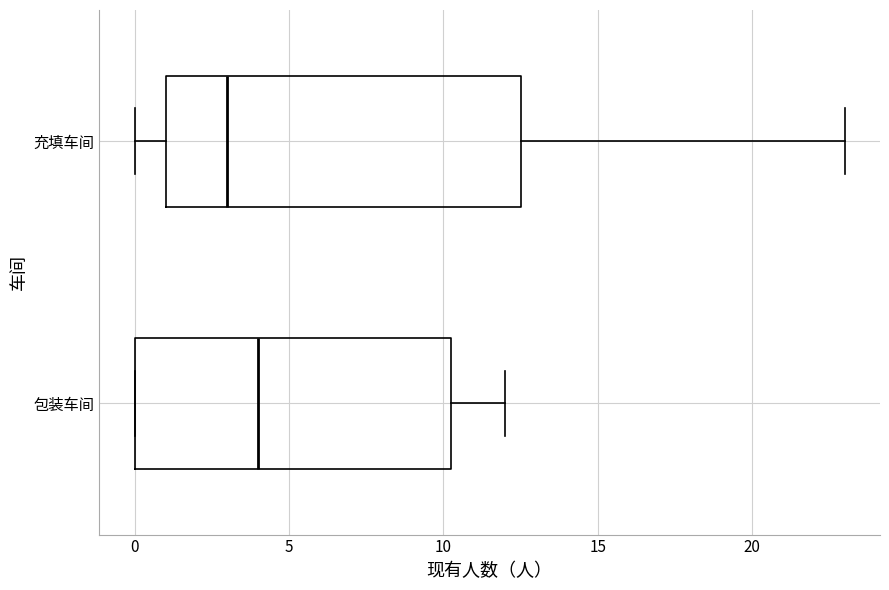

Reading bottom to top, read every box against the x-axis: the position of its median line, the range the box covers, and the ends of its whiskers. The values are not printed on the chart, so give them approximately, as read against the axis.

包装车间: median 4.0, box 0.0 to 10.5, whiskers 0.0 to 12.0
充填车间: median 3.0, box 1.0 to 12.5, whiskers 0.0 to 23.0